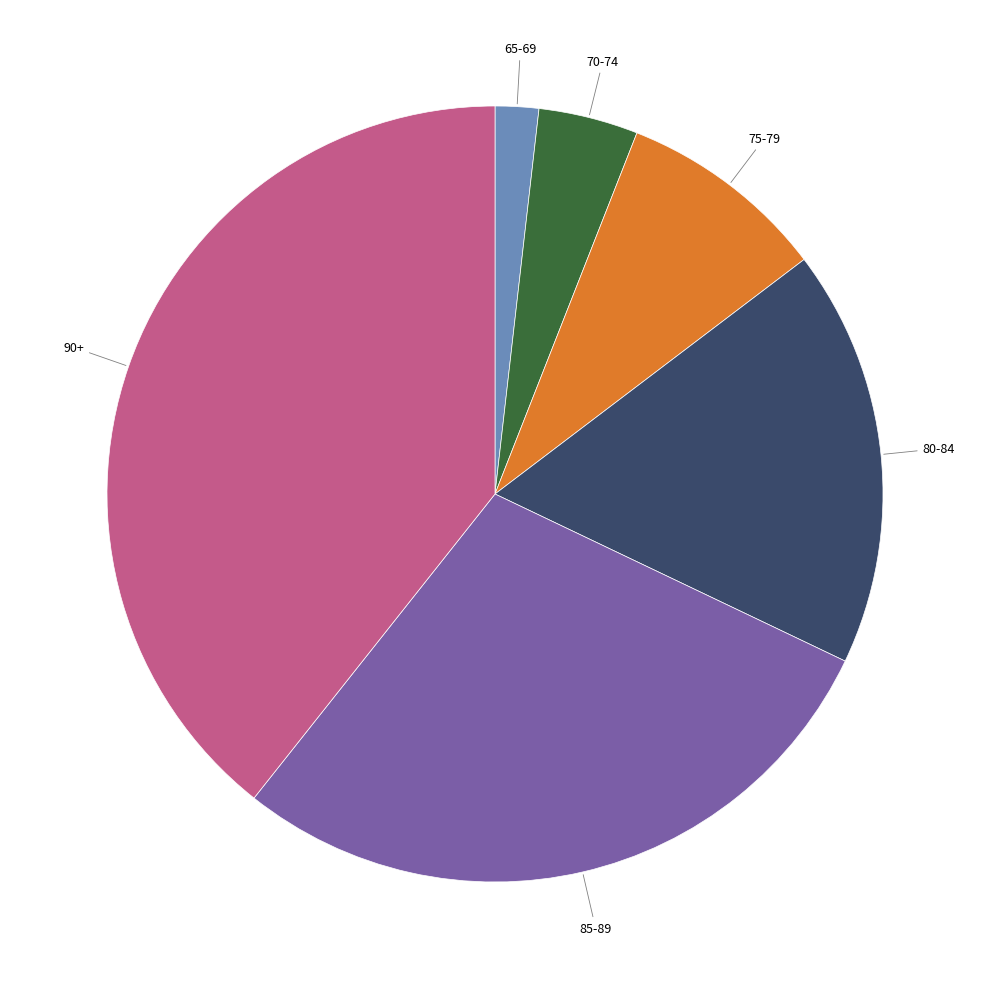

Is there a majority slice in this chart?

No